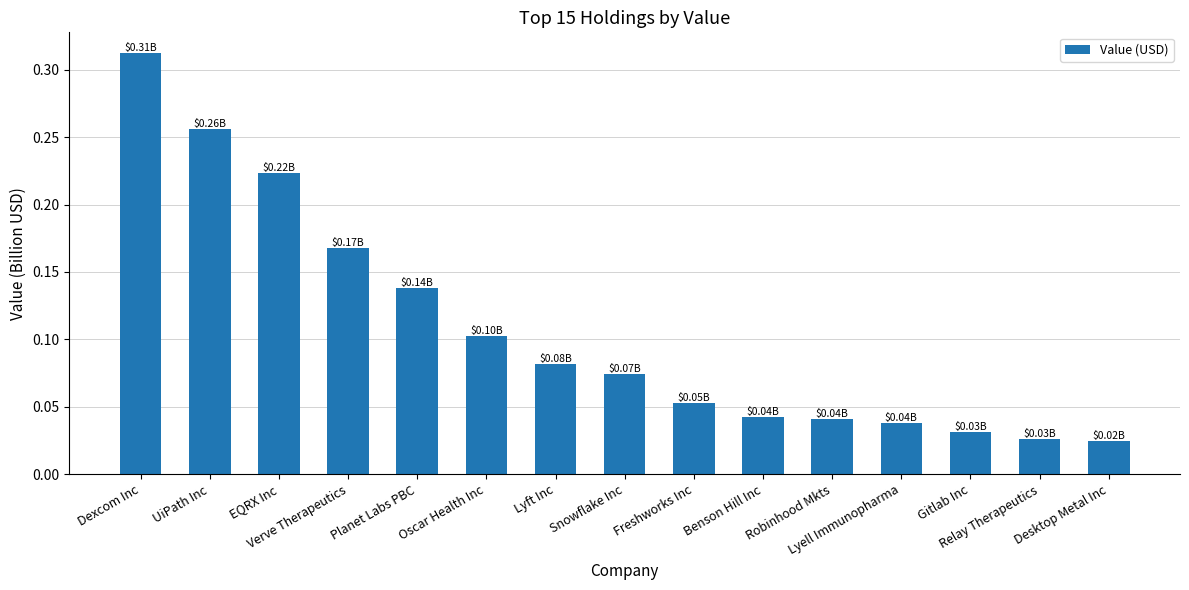

What is the label of the 3rd bar from the left?

EQRX Inc